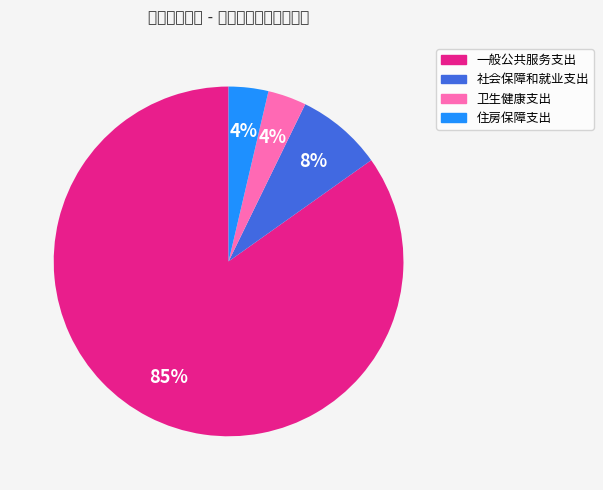

What percentage is the 住房保障支出 slice, to the nearest percent?

4%